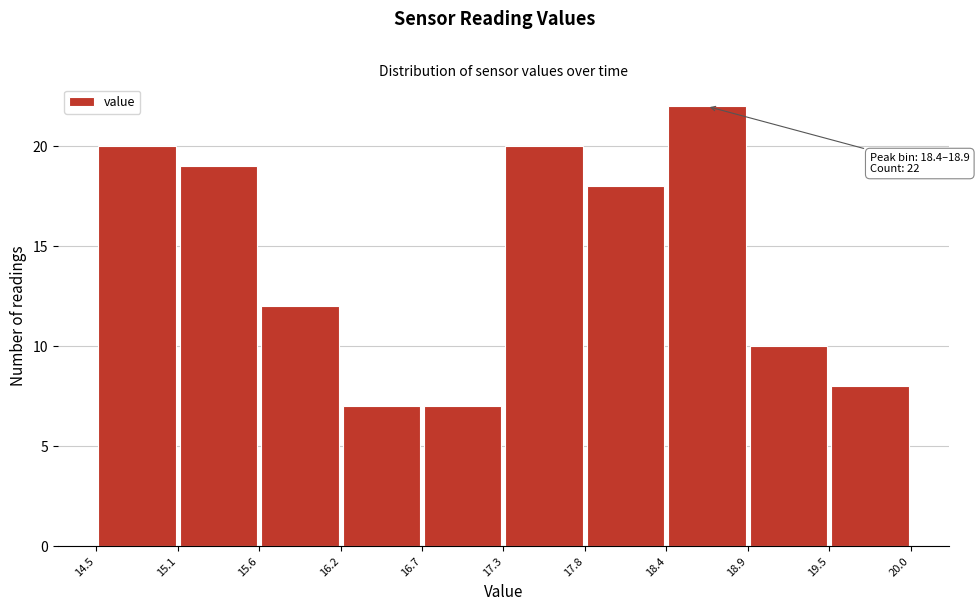

Over which range of the x-axis is the bar tallest?

18.4 to 18.9